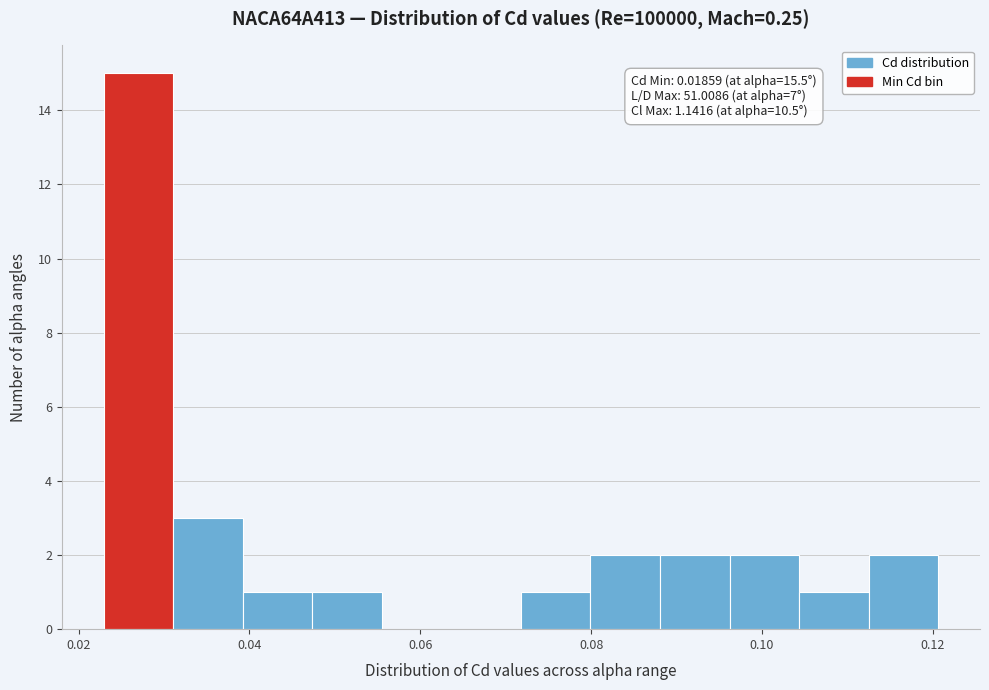

Which range on the x-axis has the tallest bar?

0.022 to 0.032